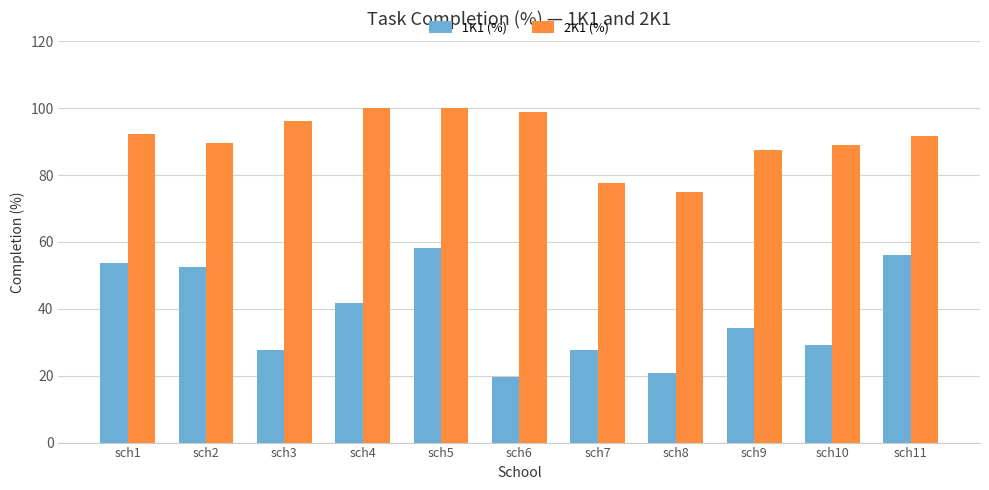

At how many categories does at least one series exceed 94?

4